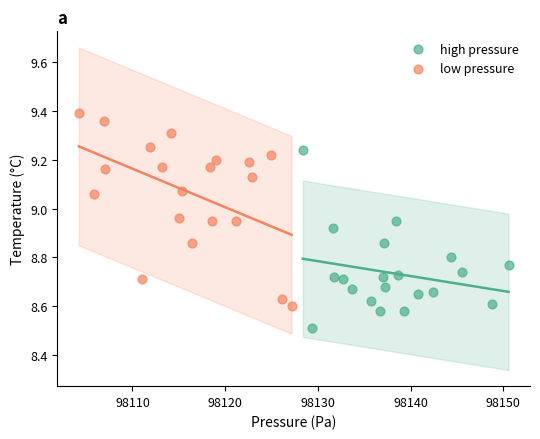

Which series contains the lowest Y value?

high pressure